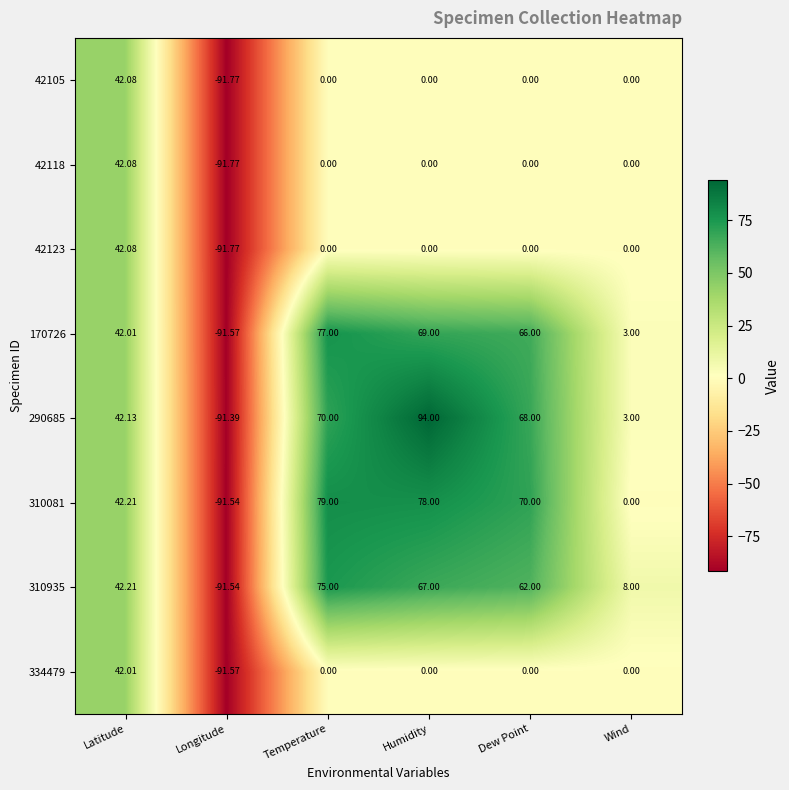

How many negative values does the 290685 series have?

1